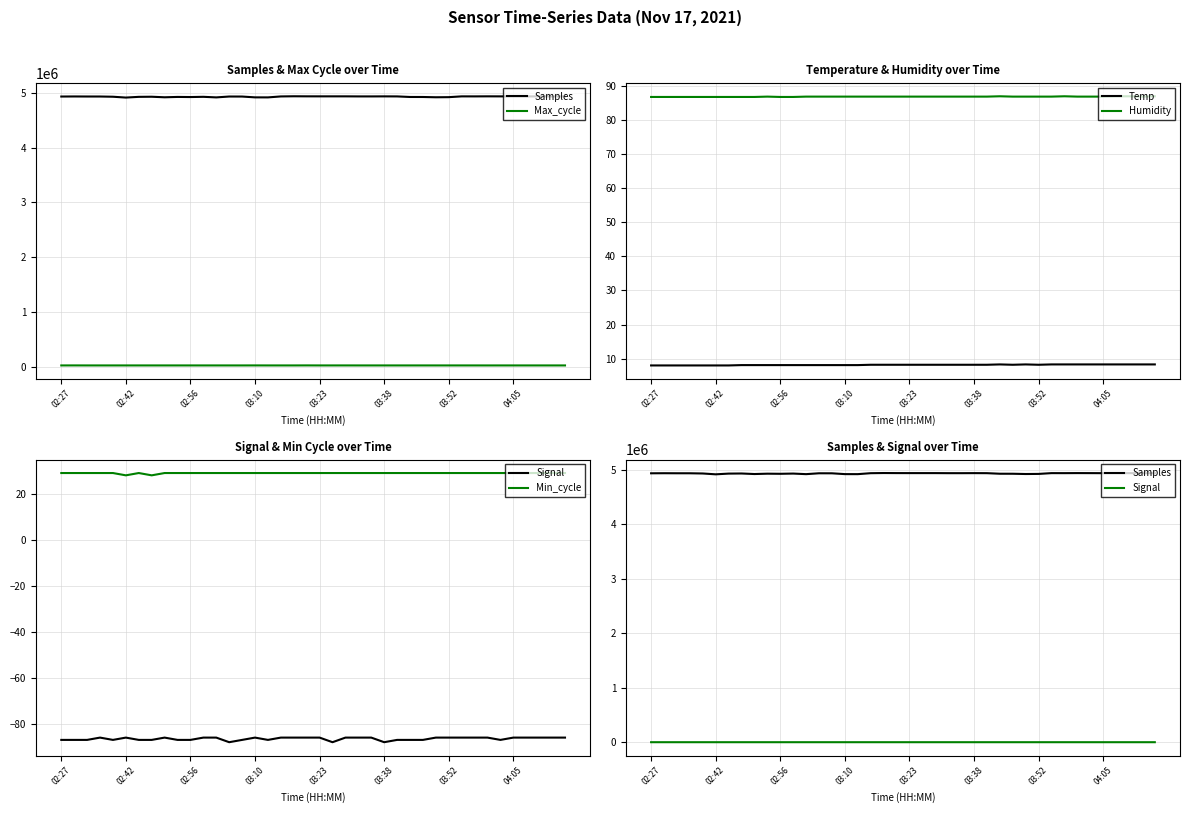

True or false: Min_cycle and Signal cross at least once.

False